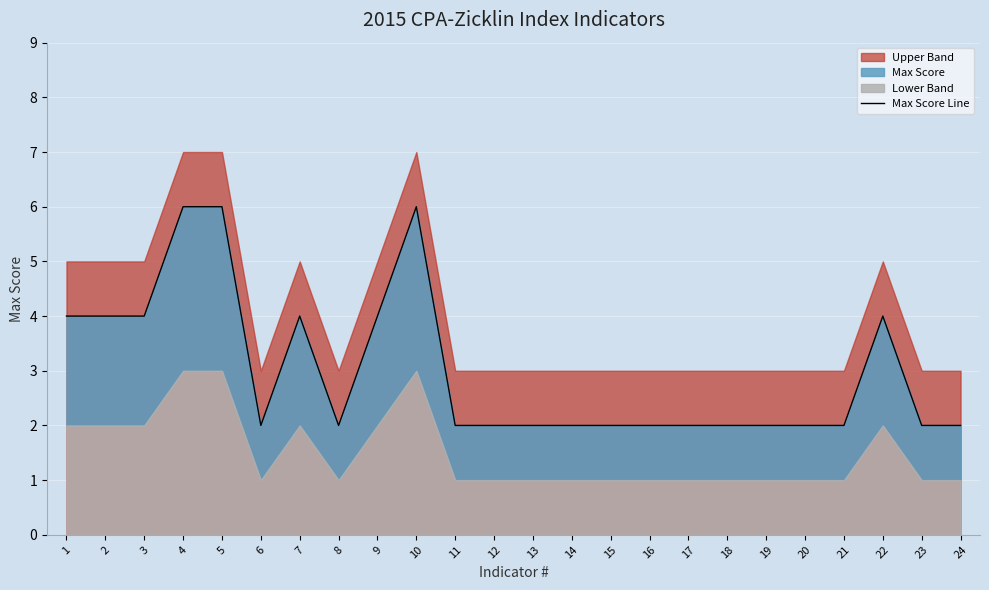

Rank the categories by value from lowest to highest.

6, 8, 11, 12, 13, 14, 15, 16, 17, 18, 19, 20, 21, 23, 24, 1, 2, 3, 7, 9, 22, 4, 5, 10